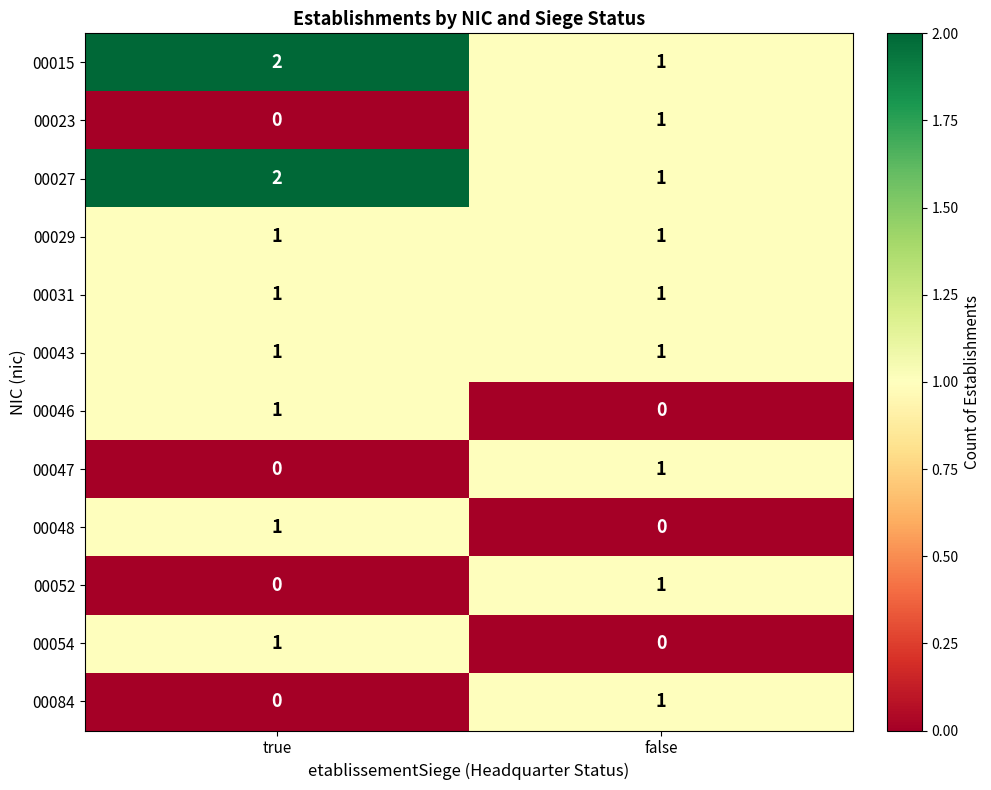

The value of 00027 at true is 2. True or false?

True